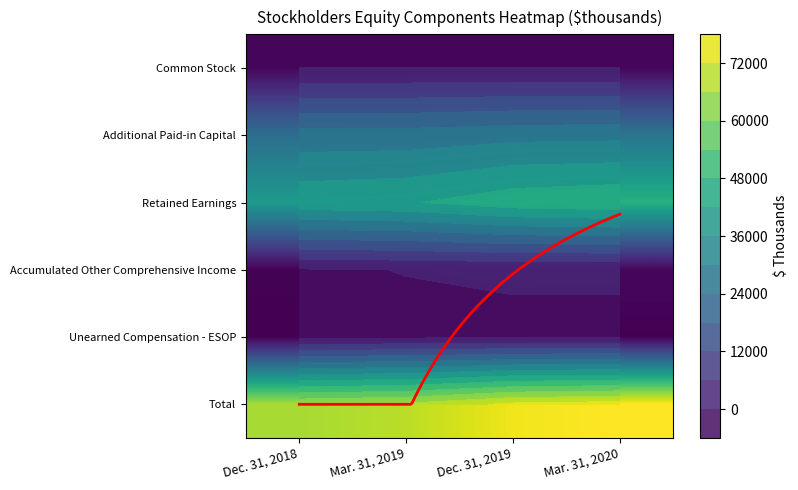

Is it true that Additional Paid-in Capital equals 28447 at Mar. 31, 2020?

True